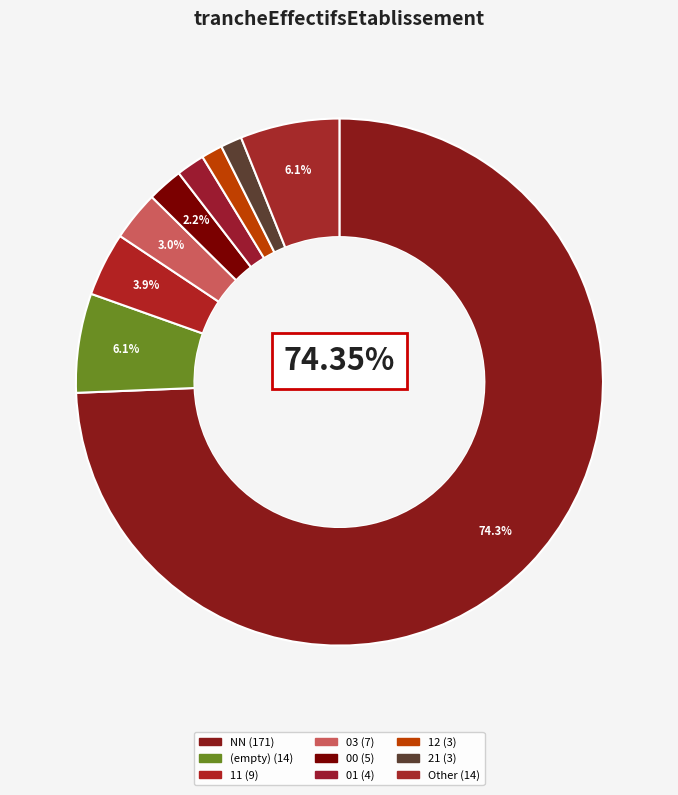

Does any single category account for the majority?

Yes